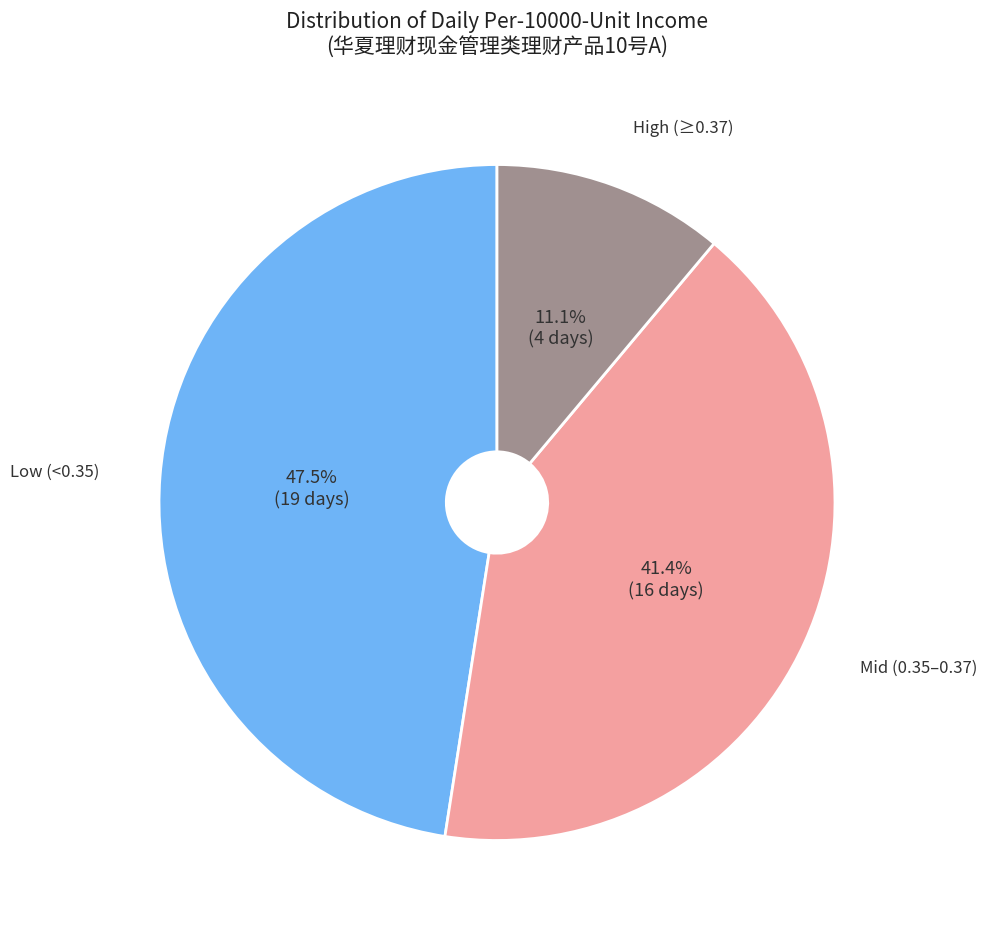

Rank the categories by value from highest to lowest.

Low (<0.35), Mid (0.35–0.37), High (≥0.37)